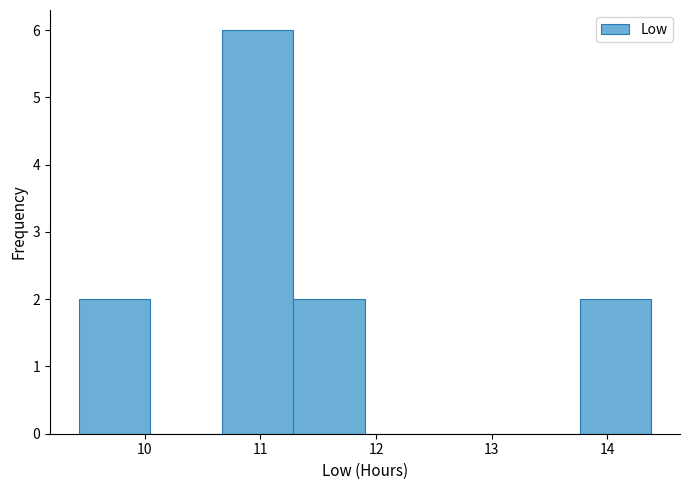

Reading left to right, transcribe this chart: for each bar, give the range it covers on the x-axis and its height. Neither the bar edges nor the heights are printed on the chart, so give them approximately, as read against the axes.

9.4 to 10.0: 2
10.0 to 10.7: 0
10.7 to 11.3: 6
11.3 to 11.9: 2
11.9 to 12.5: 0
12.5 to 13.1: 0
13.1 to 13.8: 0
13.8 to 14.4: 2